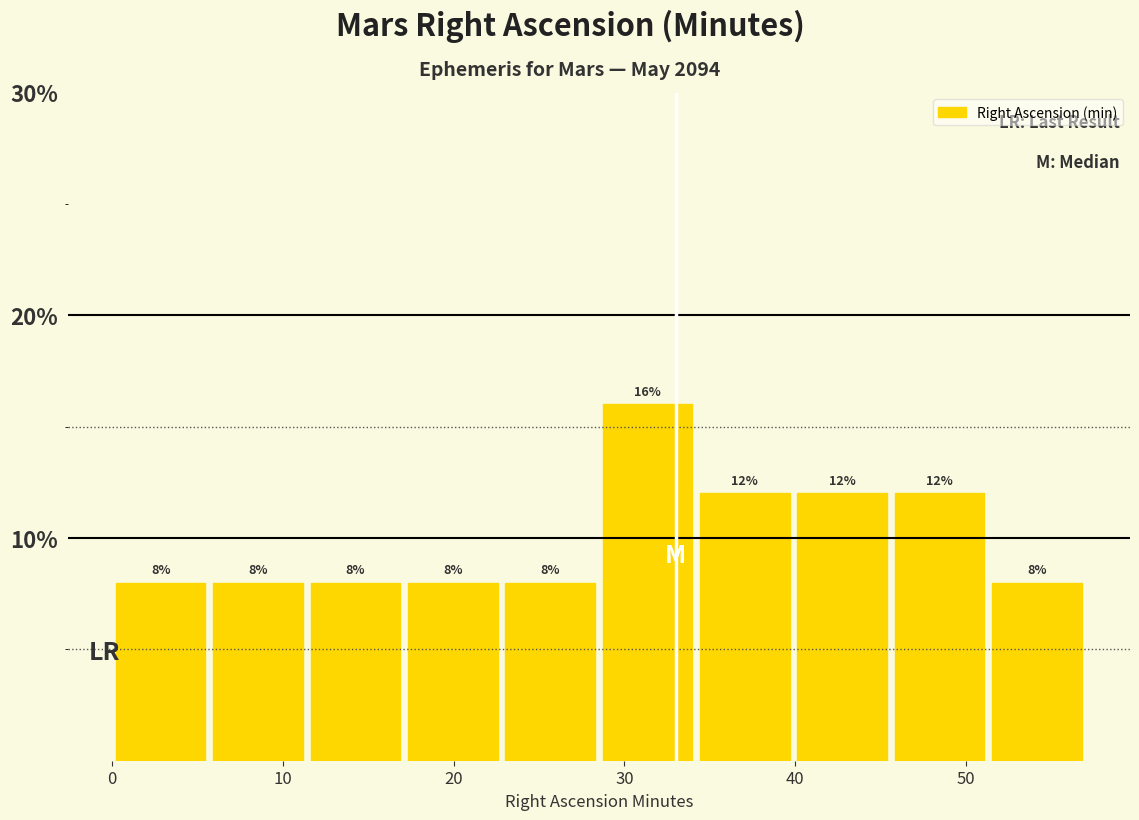

Reading left to right, list every bar in this chart as the range it spans on the x-axis followed by its height. The bar edges are not printed on the chart, so give them approximately, as read against the axis.

0.0 to 5.7: 8
5.7 to 11.4: 8
11.4 to 17.1: 8
17.1 to 22.8: 8
22.8 to 28.5: 8
28.5 to 34.2: 16
34.2 to 39.9: 12
39.9 to 45.6: 12
45.6 to 51.3: 12
51.3 to 57.0: 8